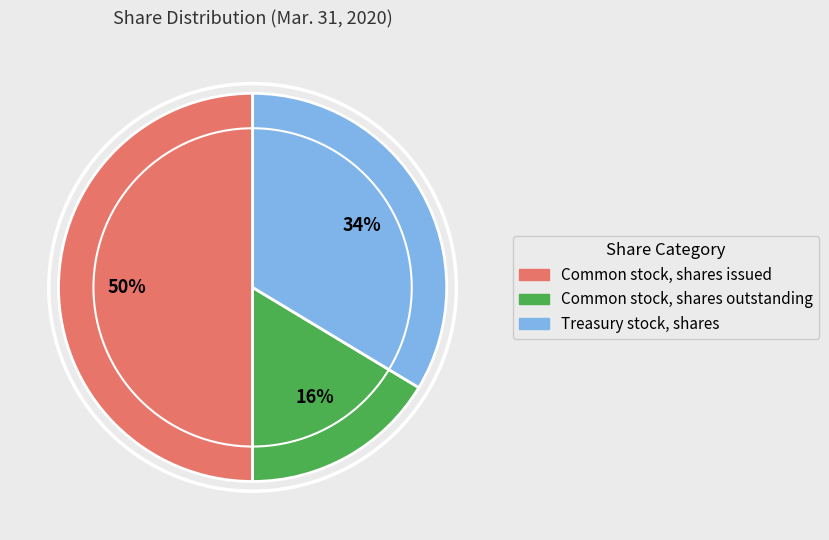

Between Common stock, shares issued and Treasury stock, shares, which is larger?

Common stock, shares issued